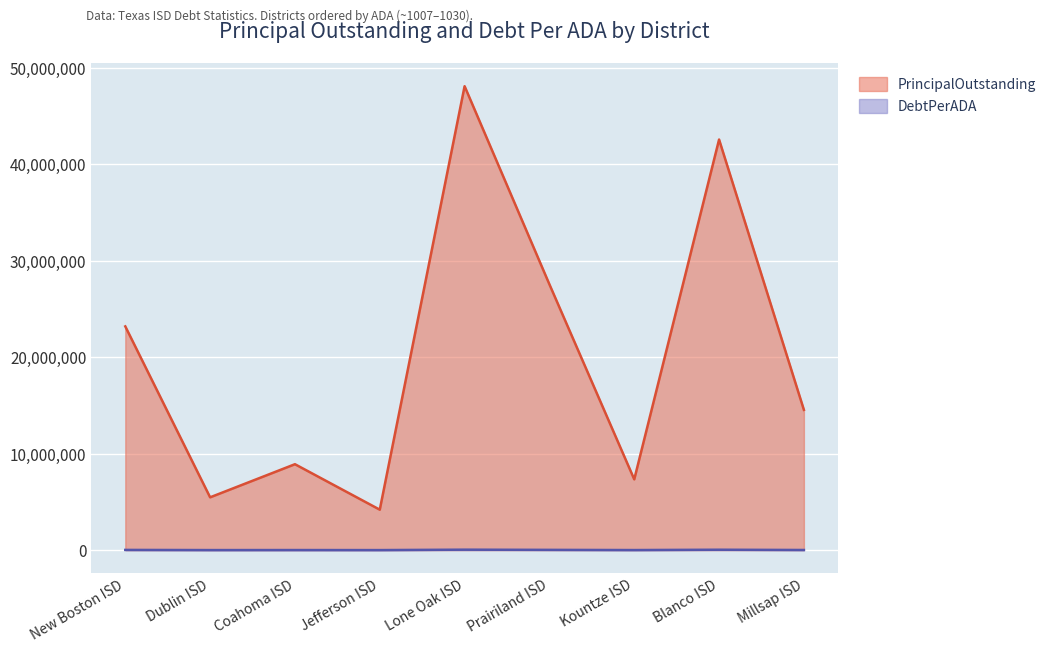

The DebtPerADA series shows 2361.6 at Dublin ISD. True or false?

False